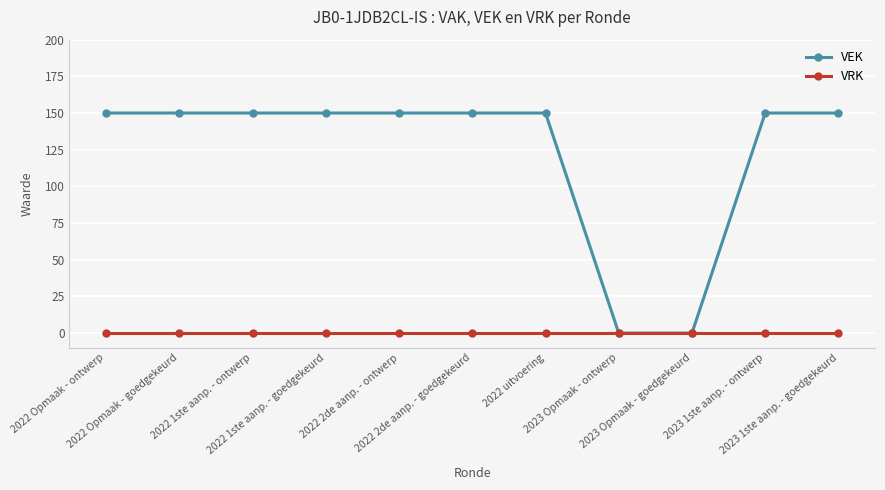

What are all the series names shown in the legend?

VEK, VRK